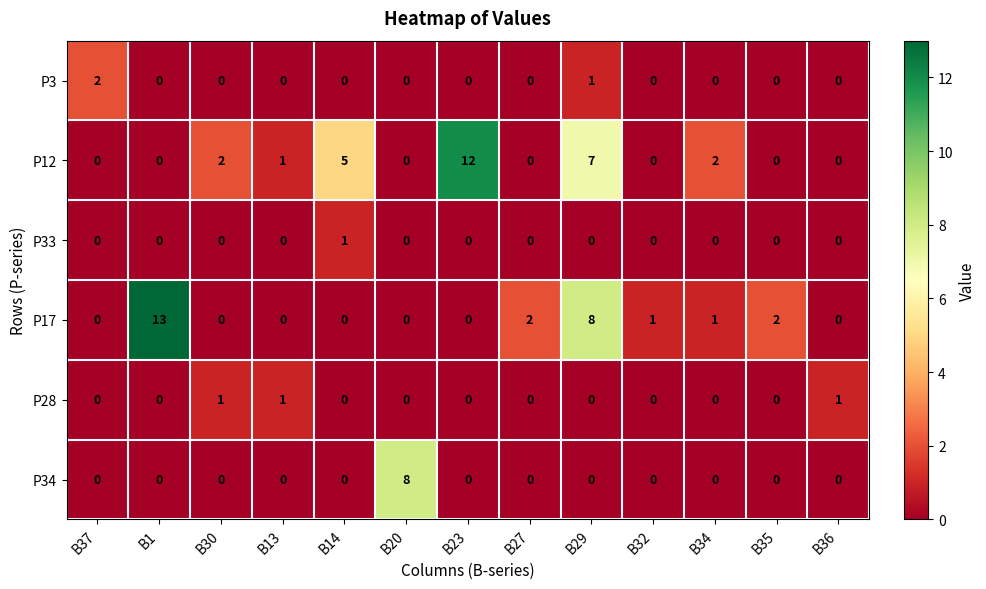

Which series has the largest range (max minus min)?

P17